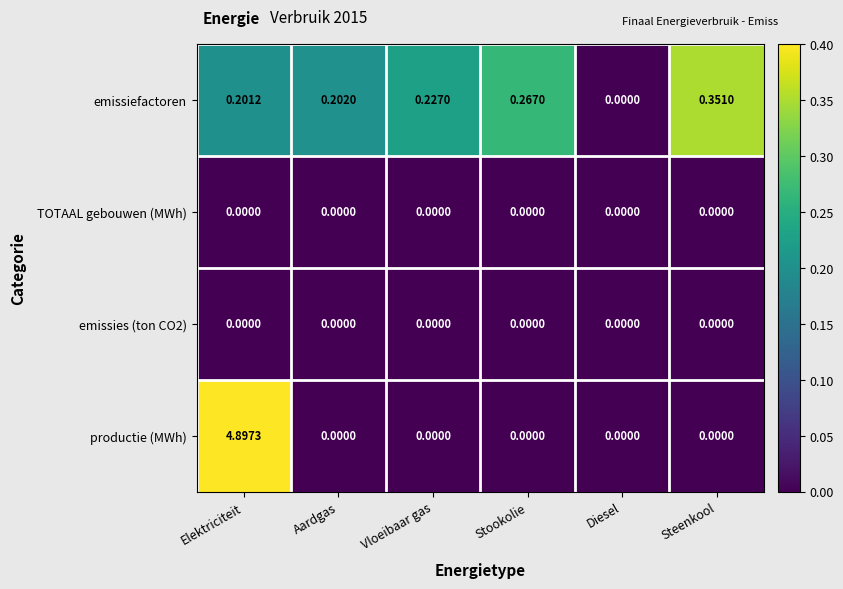

Which series has the largest range (max minus min)?

productie (MWh)